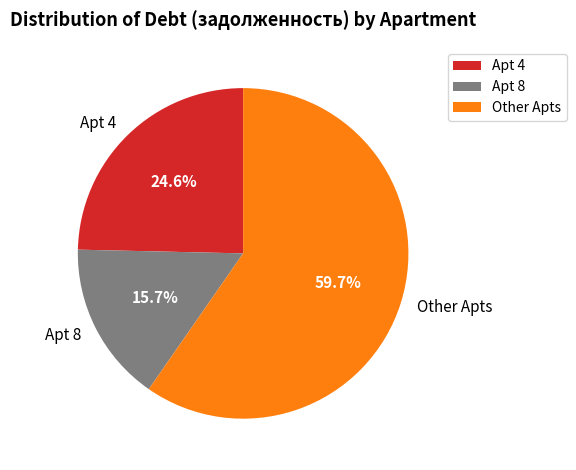

What percentage do Apt 4 and Apt 8 together represent?

40.3%